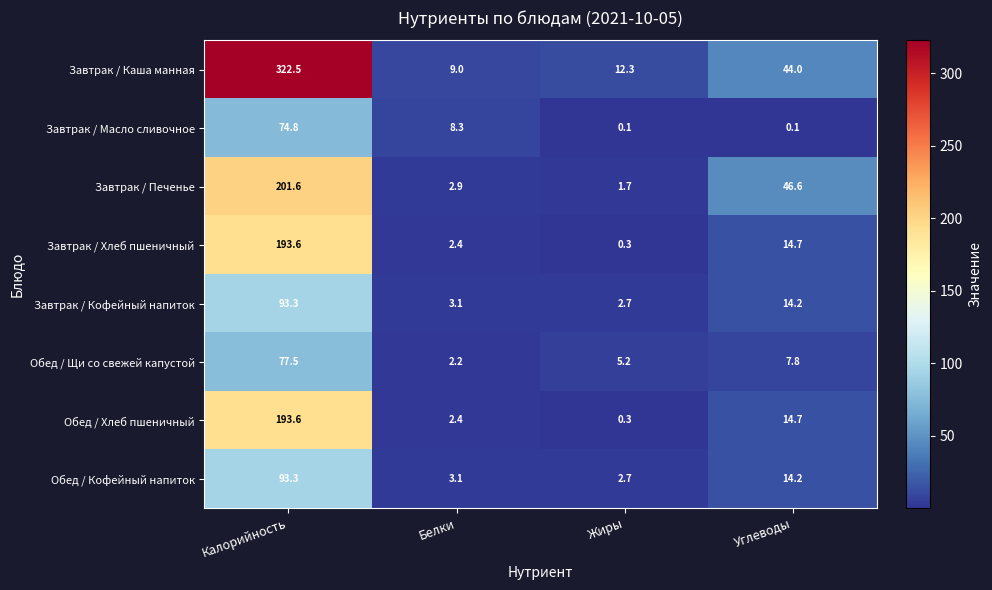

Which label corresponds to the largest value in the chart?

Калорийность